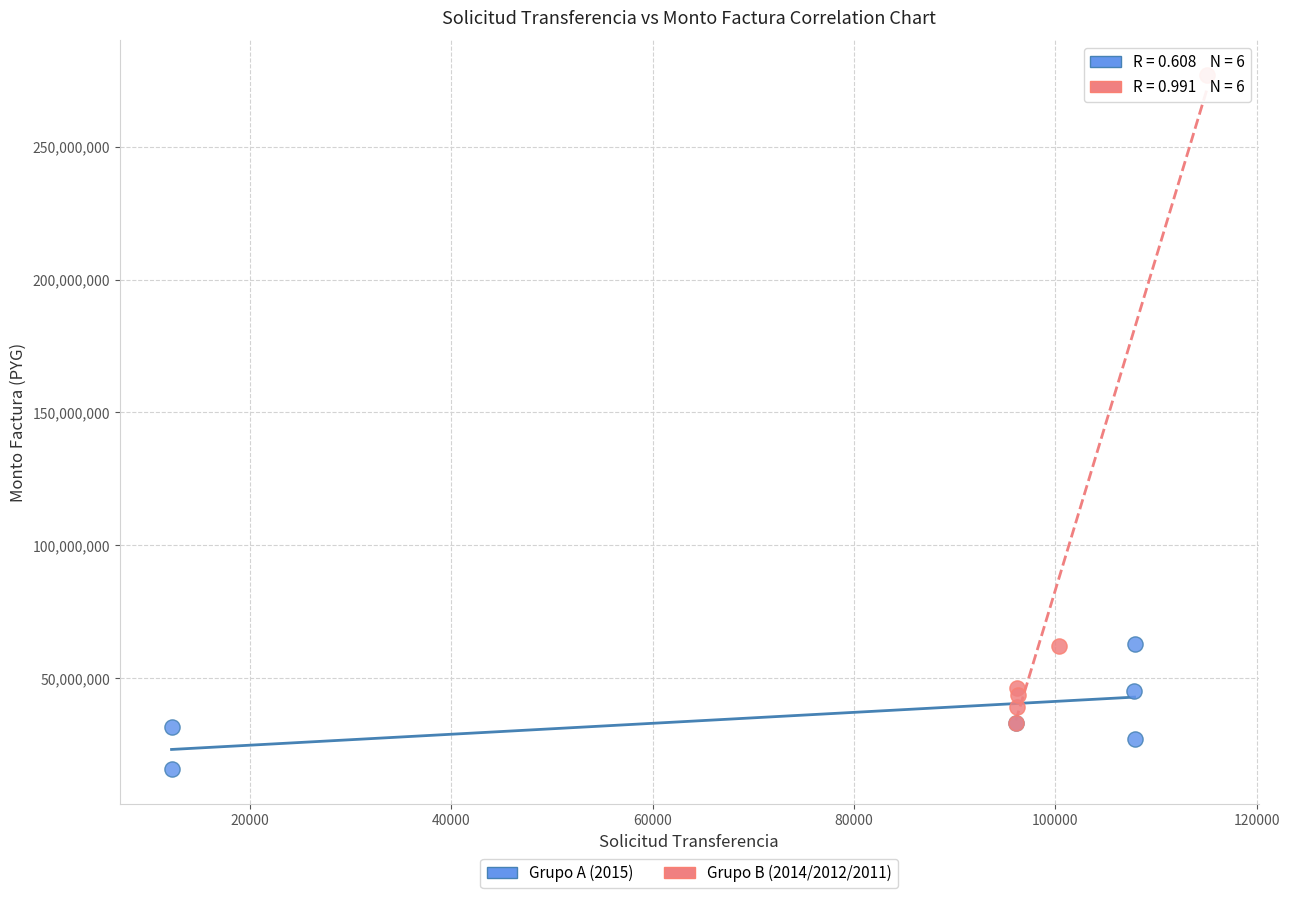

Which series has the largest Y range (max minus min)?

Grupo B (2014/2012/2011)